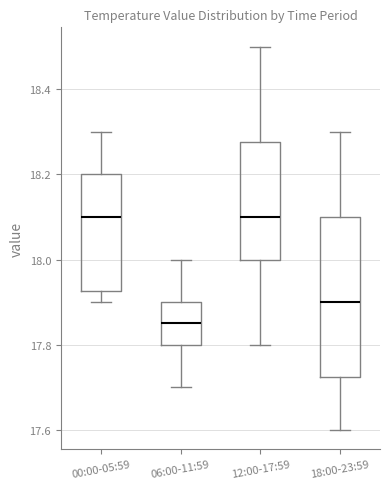

Where does the median line of the box for 06:00-11:59 sit on the y-axis? The values are not printed on the chart, so give them approximately, as read against the axis.

17.86